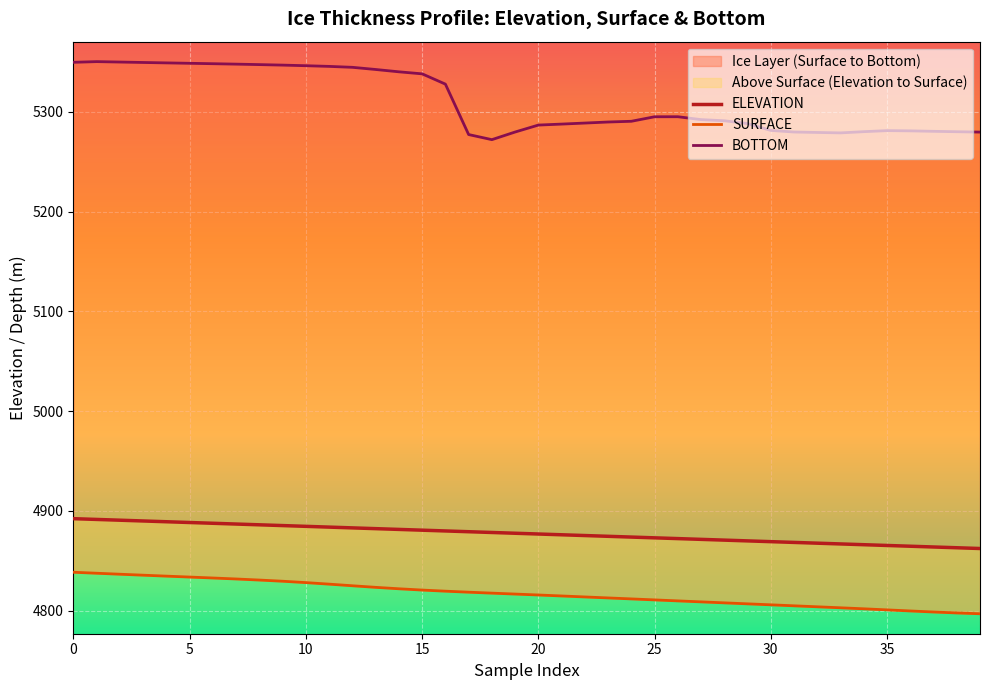

What is the spread (max minus min) of values at 36?

481.1